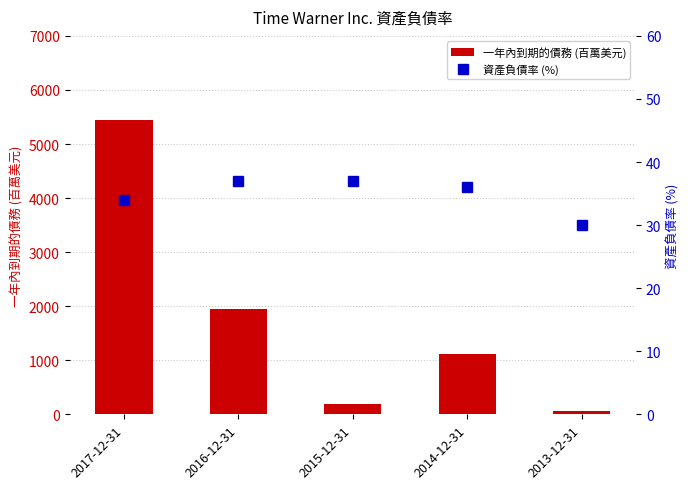

Reading left to right, what are all the values shown in this chart?

一年內到期的債務 (百萬美元): 2017-12-31=5450	2016-12-31=1947	2015-12-31=198	2014-12-31=1118	2013-12-31=66
資產負債率 (%): 2017-12-31=34	2016-12-31=37	2015-12-31=37	2014-12-31=36	2013-12-31=30